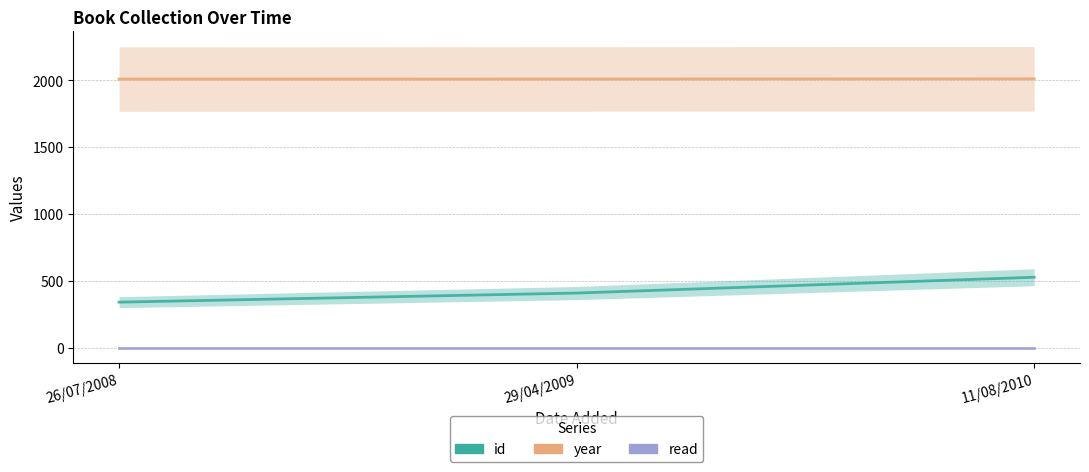

Reading right to left, extract all data points from this chart.

id: 11/08/2010=528	29/04/2009=410	26/07/2008=342
year: 11/08/2010=2010	29/04/2009=2009	26/07/2008=2008
read: 11/08/2010=1	29/04/2009=1	26/07/2008=1